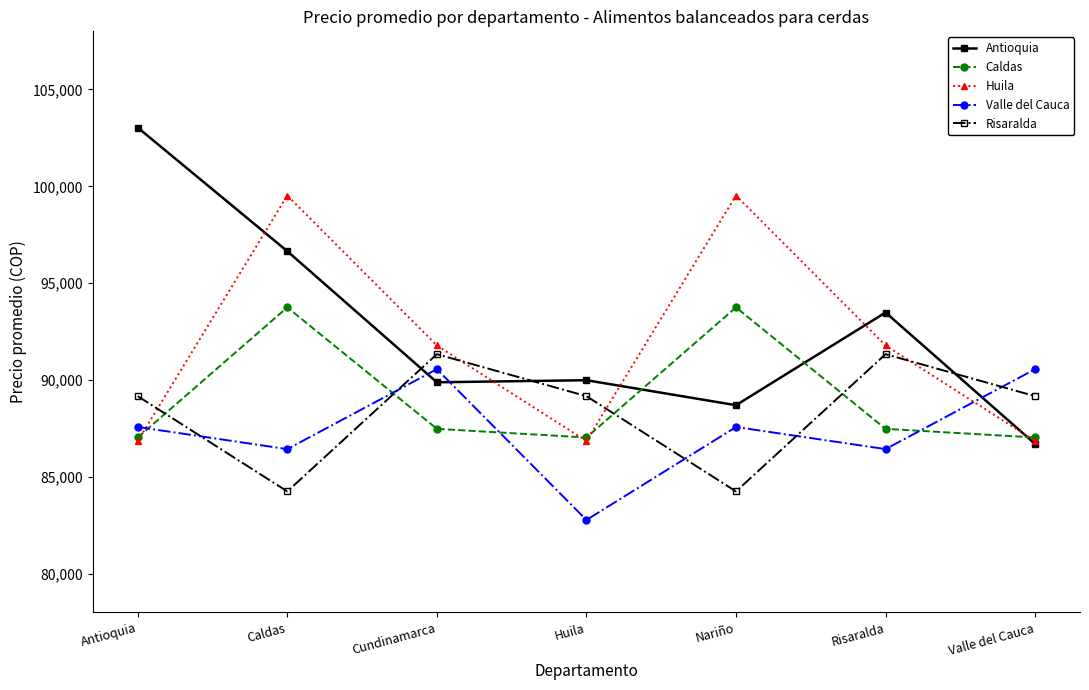

What is the spread (max minus min) of values at Valle del Cauca?

3860.0